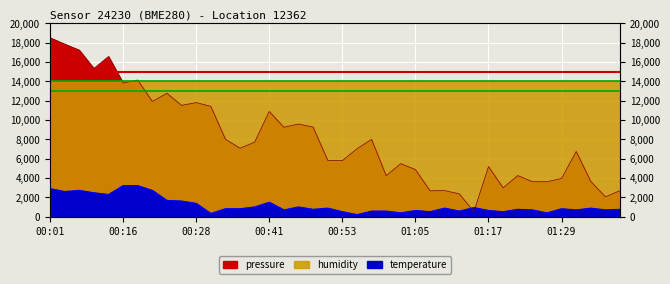

The pressure series shows 10876.7 at 00:41. True or false?

True